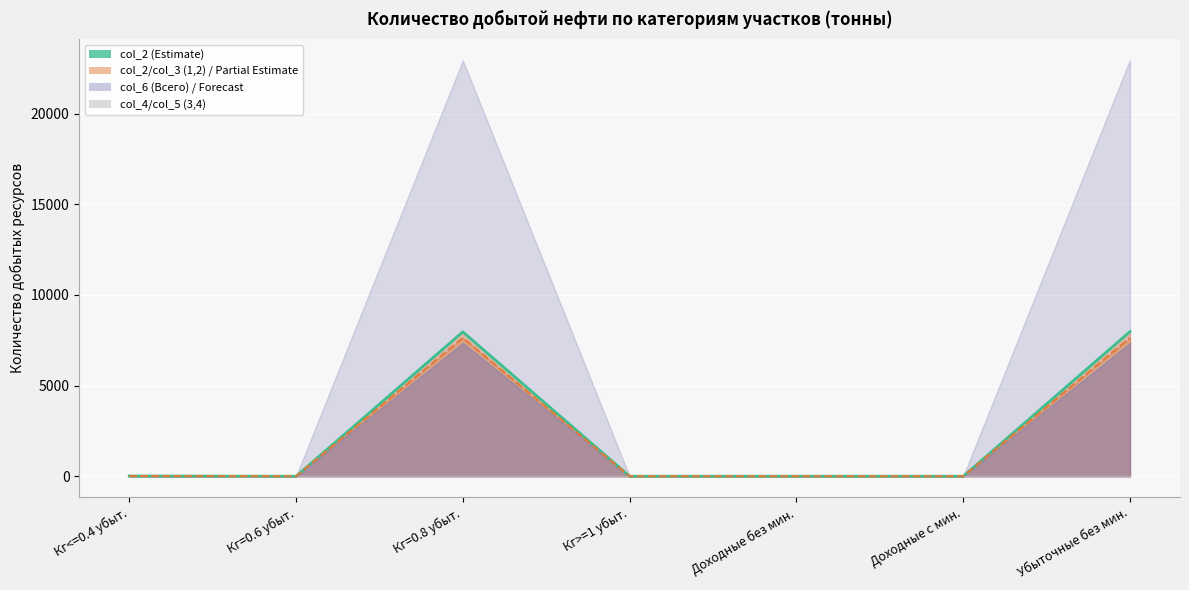

Where is the first local maximum for col_2 line (Estimate)?

Кг=0.8 убыт.